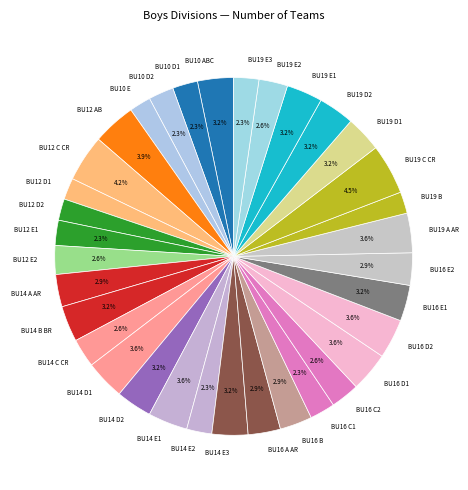

Is BU19 E2 the majority of the pie?

No